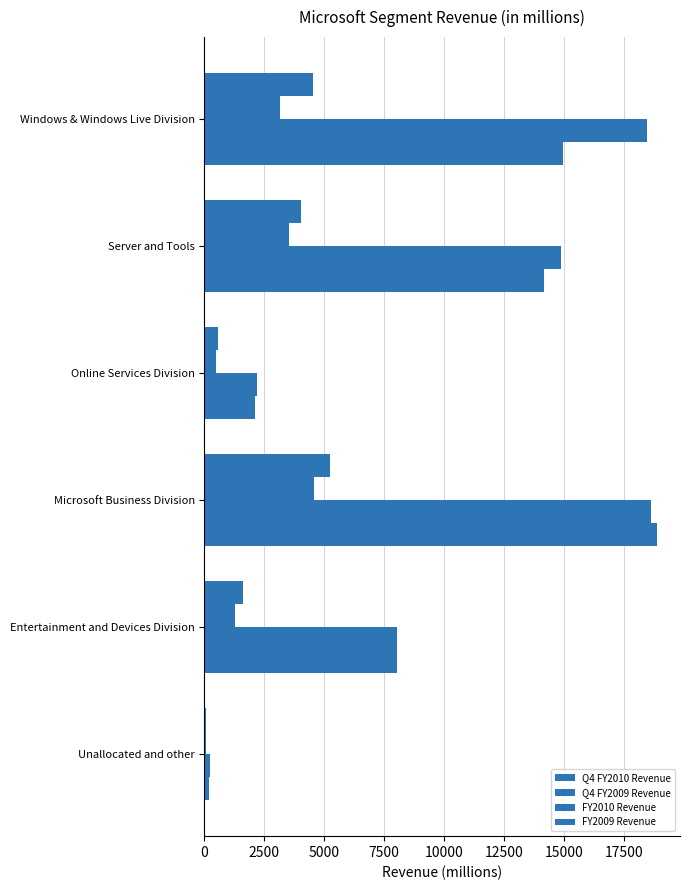

What is the value of the Q4 FY2009 Revenue bar at the 6th from the left?

77